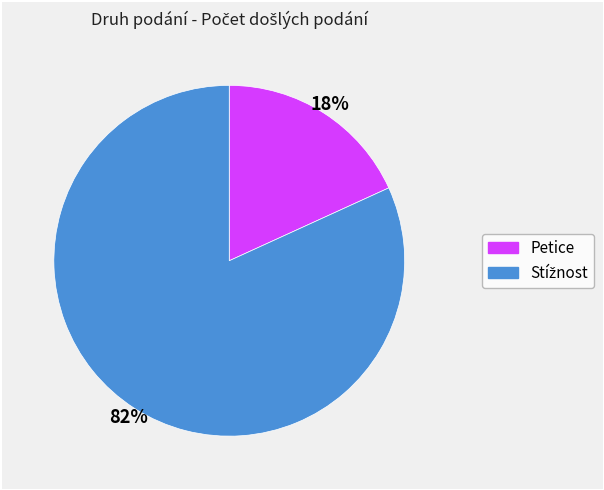

To the nearest percent, what is the difference between the largest and smallest slice percentages?

64%